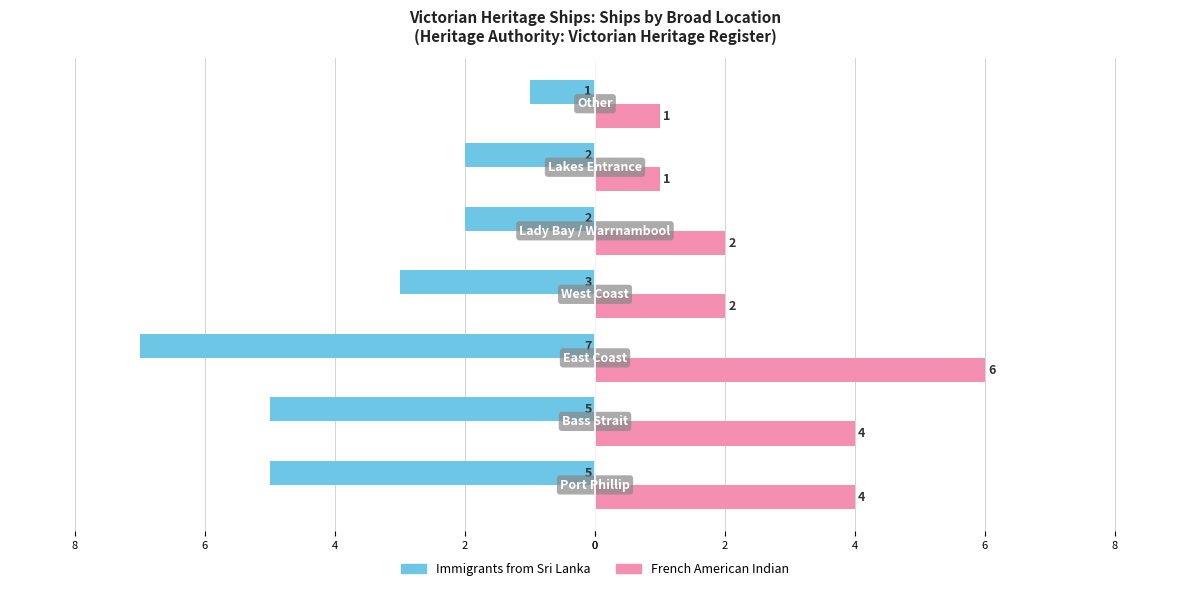

Reading left to right, what are all the values shown in this chart?

Immigrants from Sri Lanka: -5	-5	-7	-3	-2	-2	-1
French American Indian: 4	4	6	2	2	1	1